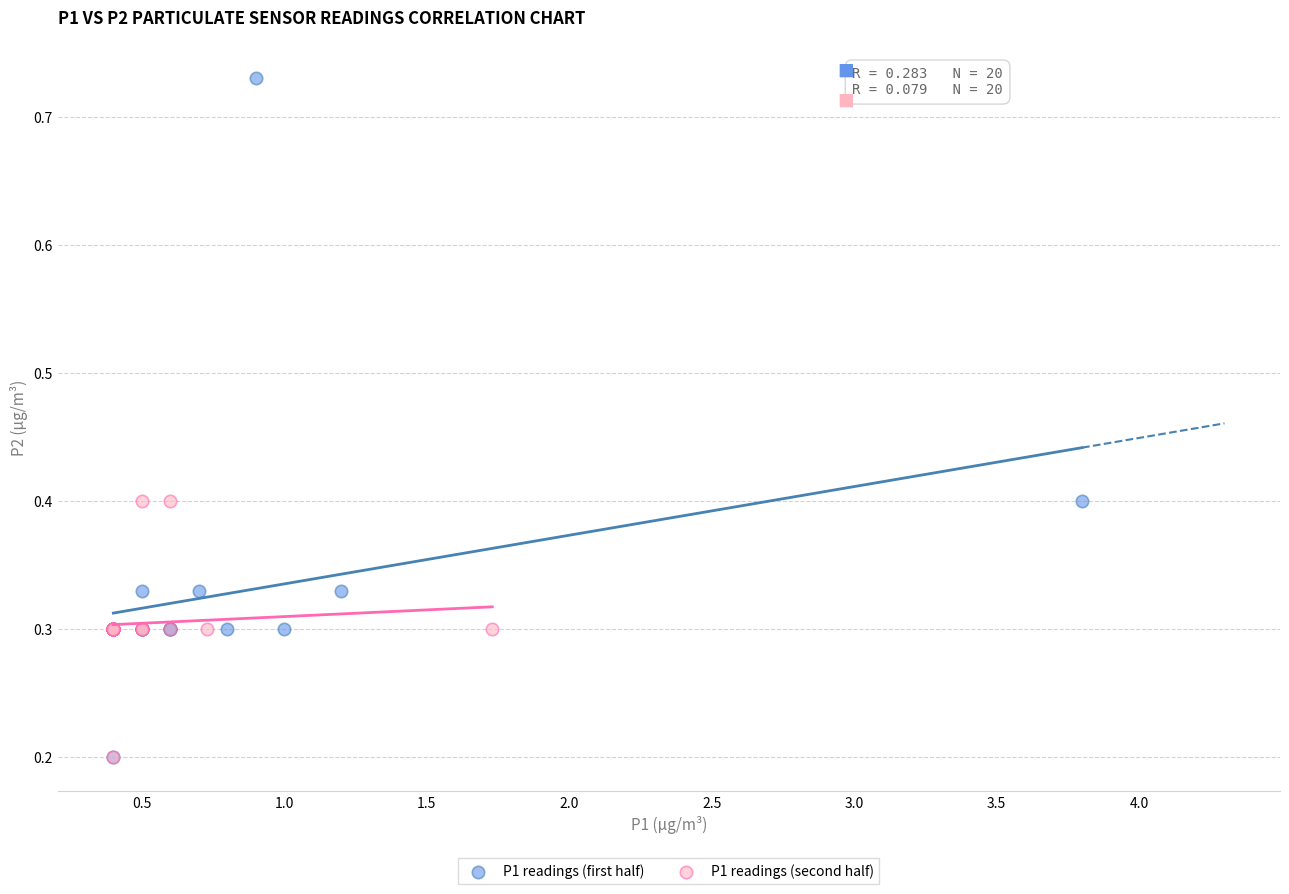

Which series reaches the maximum Y coordinate?

P1 readings (first half)